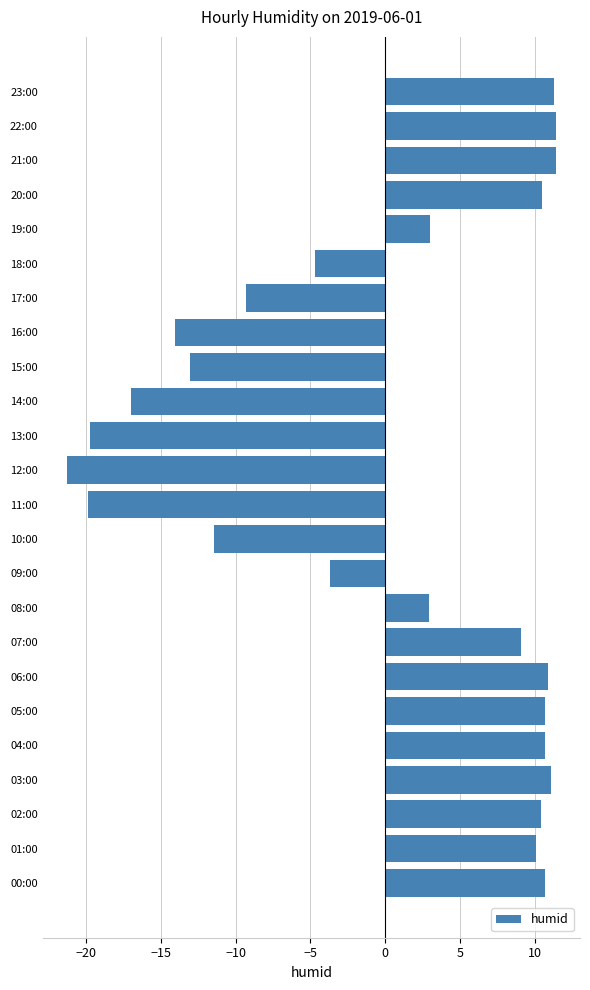

The value at 18:00 is -4.7. True or false?

True